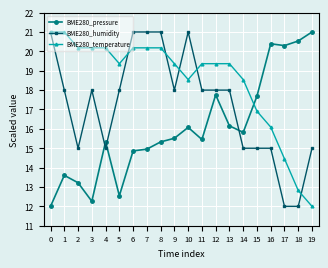

What is the average value of the BME280_temperature series?

18.5